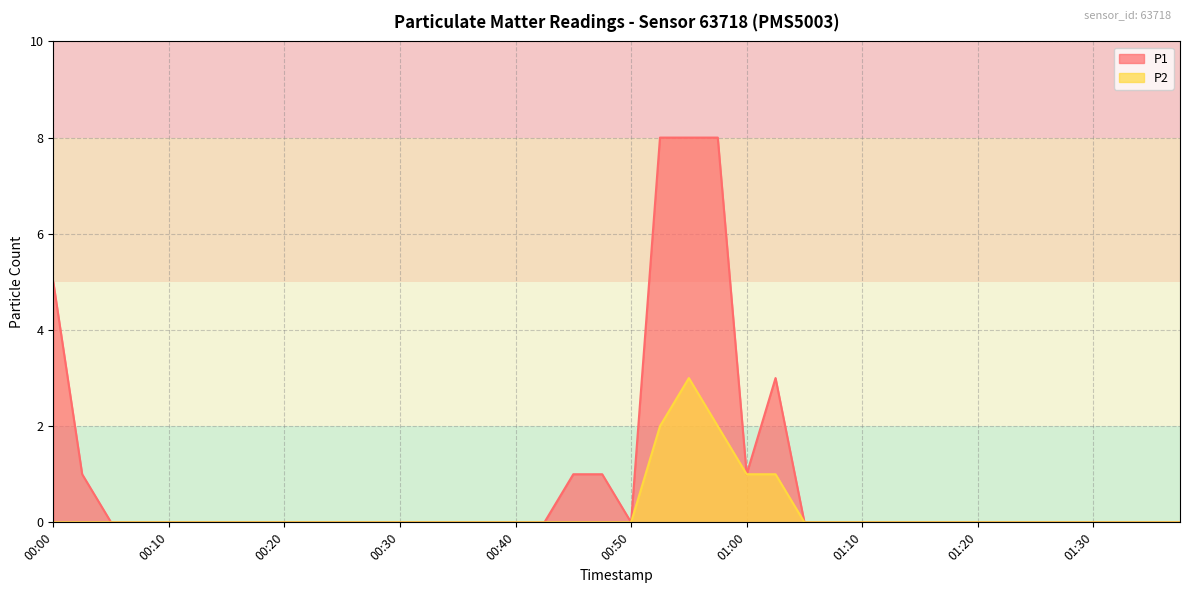

True or false: P2 has a value of 0 at 00:43.

True